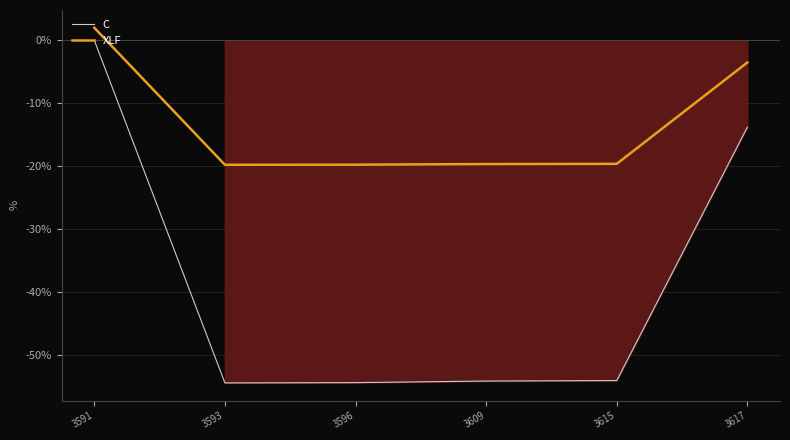

Rank the series at 3617 from highest to lowest value.

XLF, C